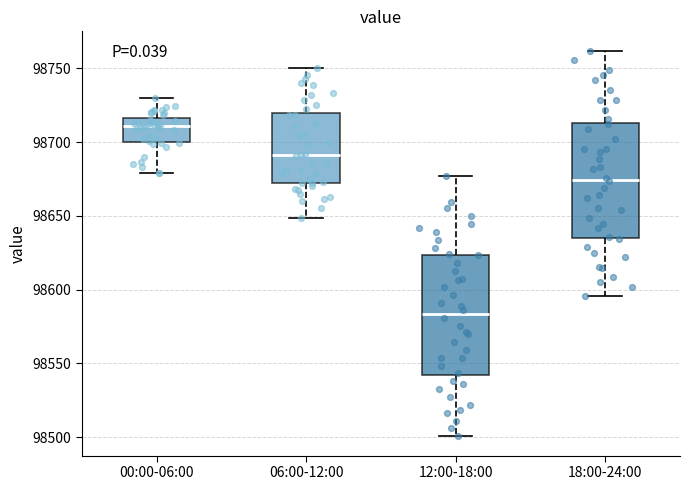

Where is the lower edge of the box for 06:00-12:00 on the y-axis? The values are not printed on the chart, so give them approximately, as read against the axis.

98670